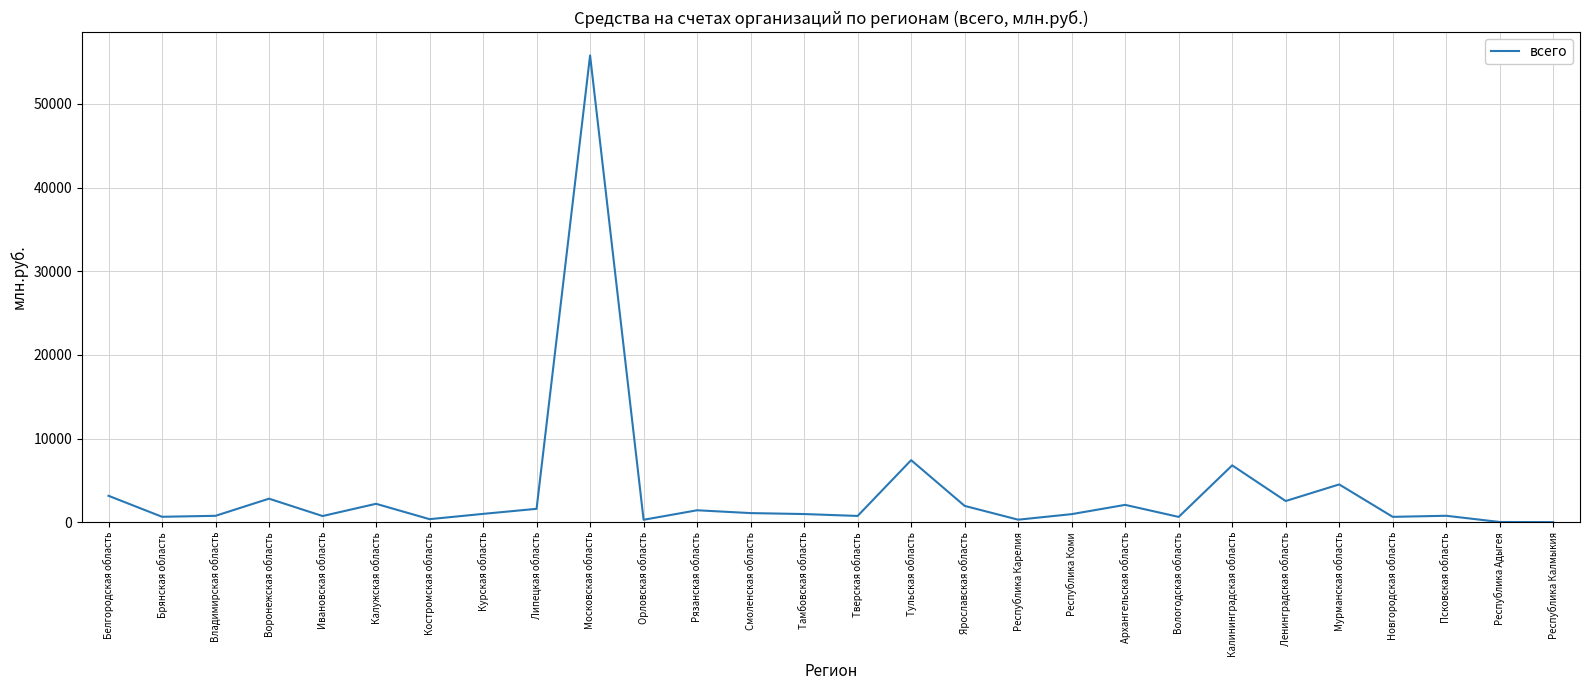

How many lines are shown in the chart?

1